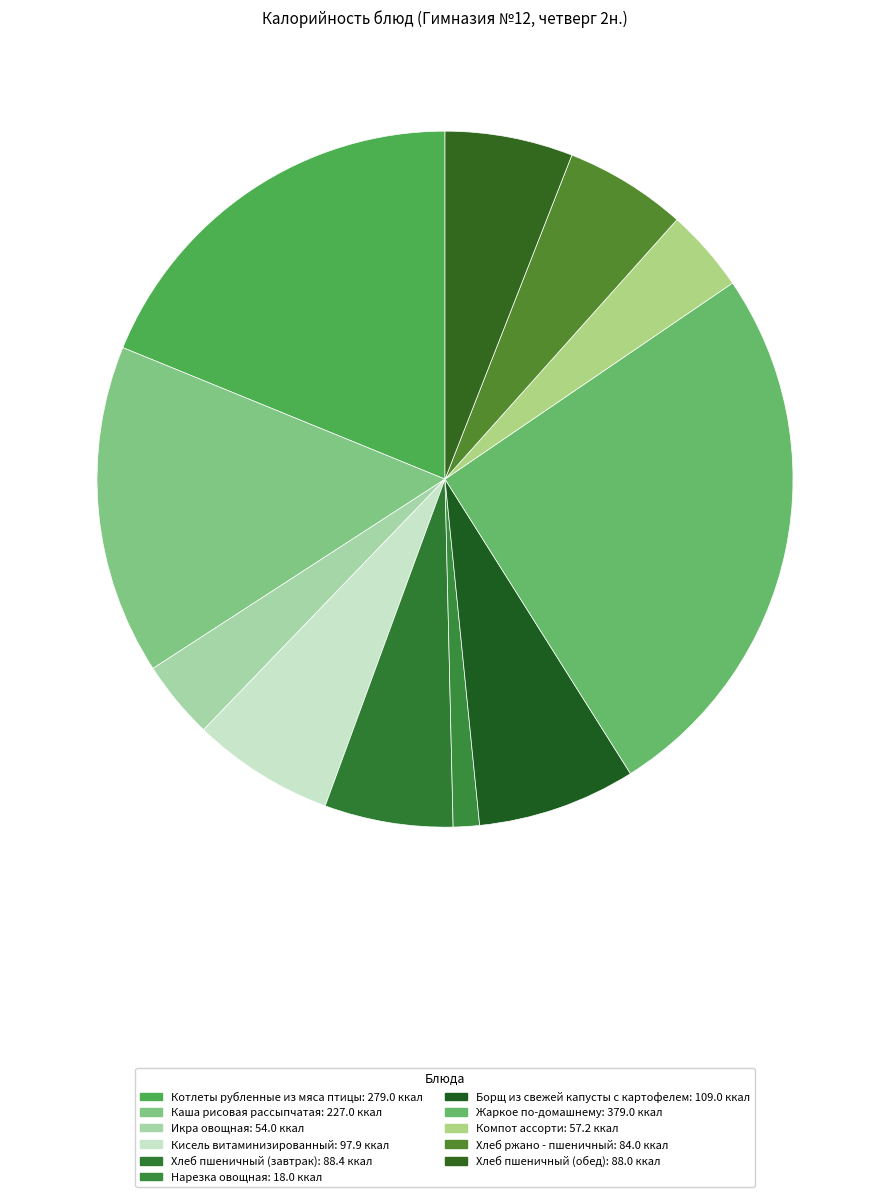

To the nearest percent, what is the average slice percentage?

9%